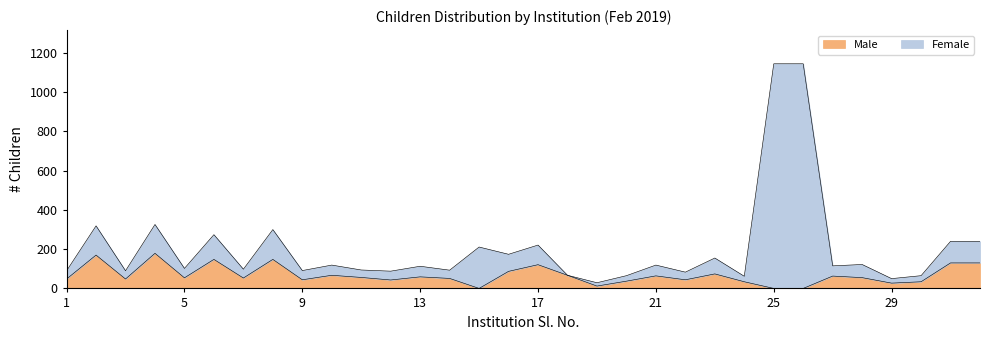

How many categories are shown in the chart?

32